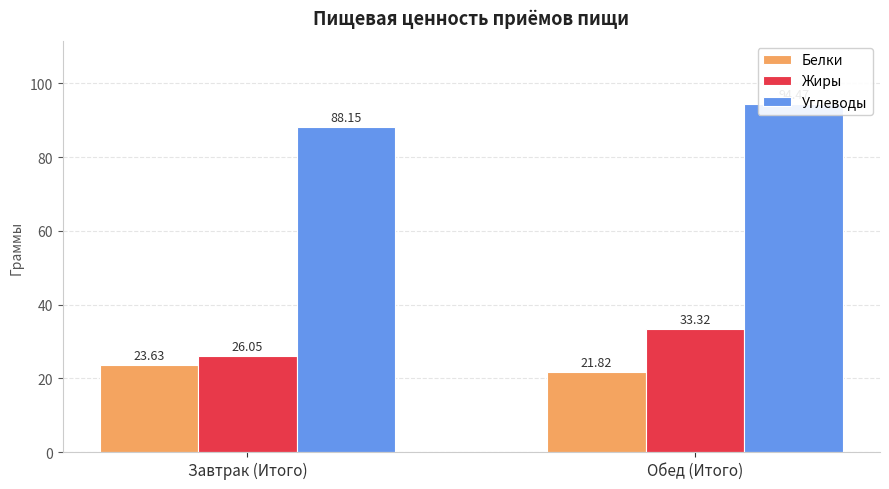

What is the value of the Углеводы bar at the 1st from the left?

88.2